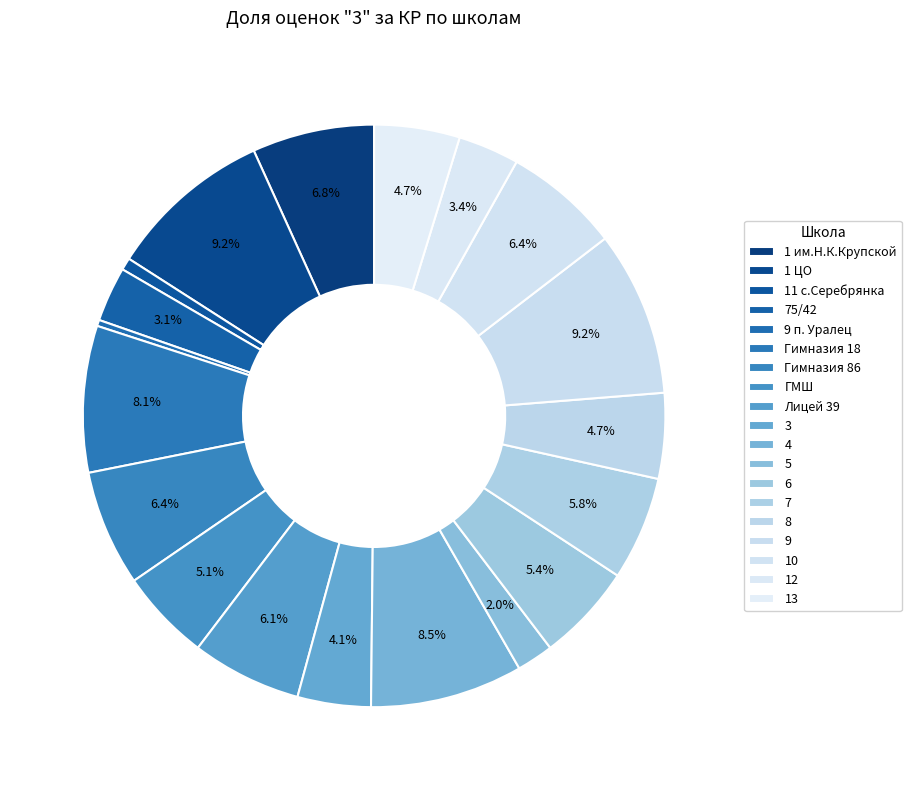

How many segments does this pie chart have?

19